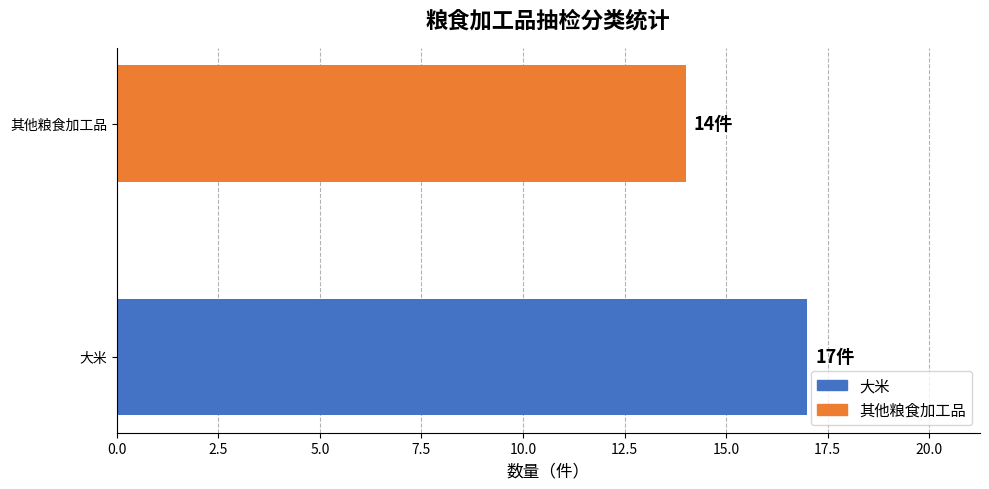

Read the value at 大米.

17